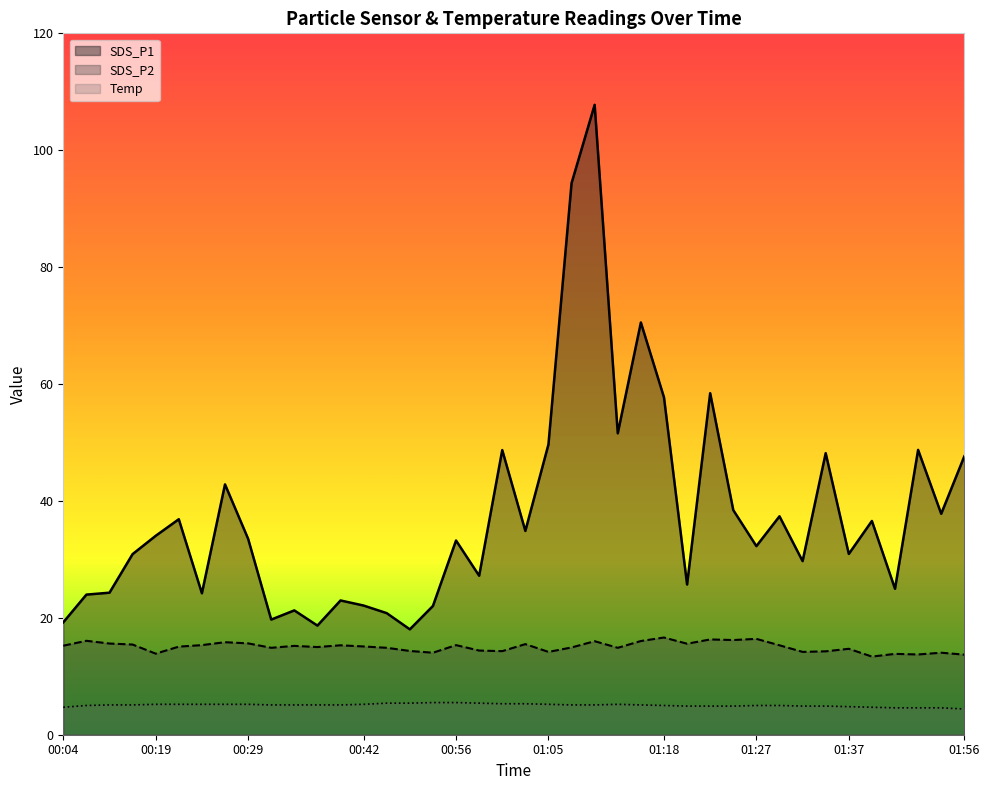

How many values in the SDS_P2 series exceed 15?

21